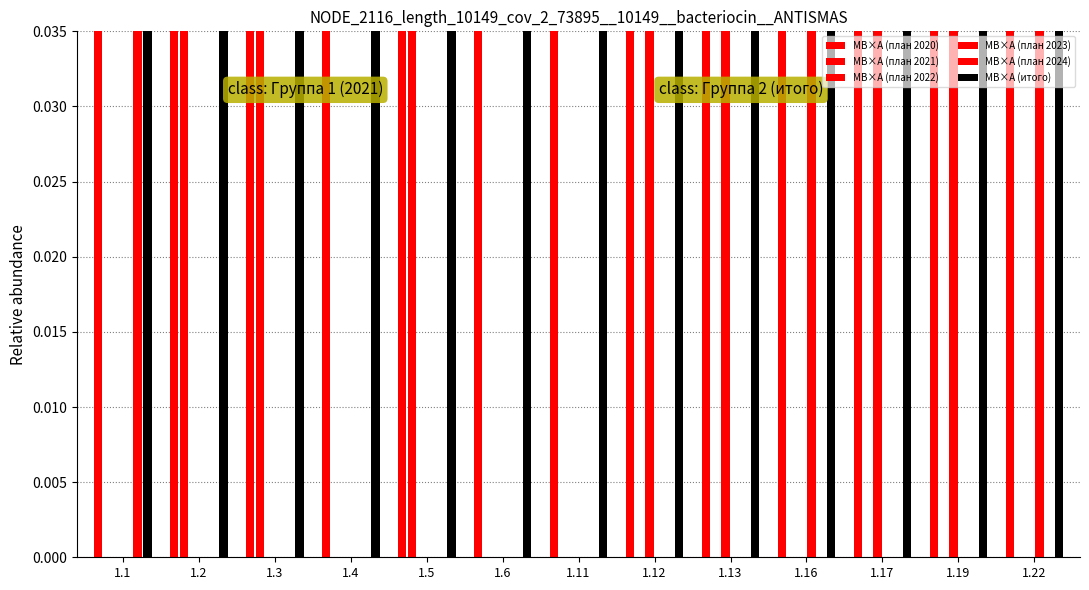

Is the value of МВ×А (план 2024) at 1.3 greater than the value of МВ×А (итого) at 1.4?

No